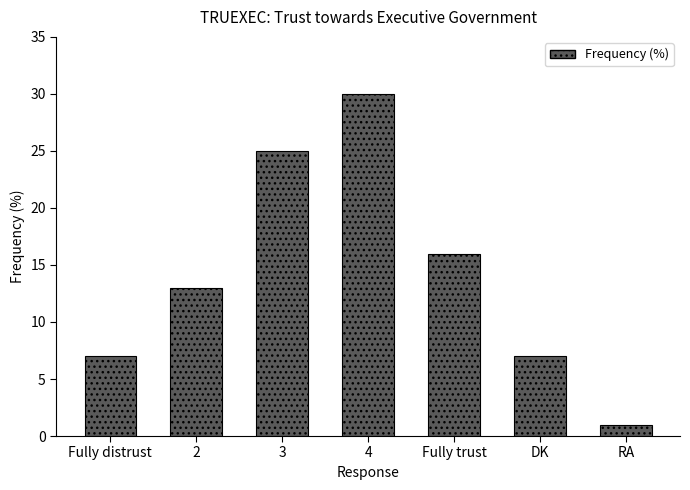

True or false: the data shows 4 at Fully distrust.

False